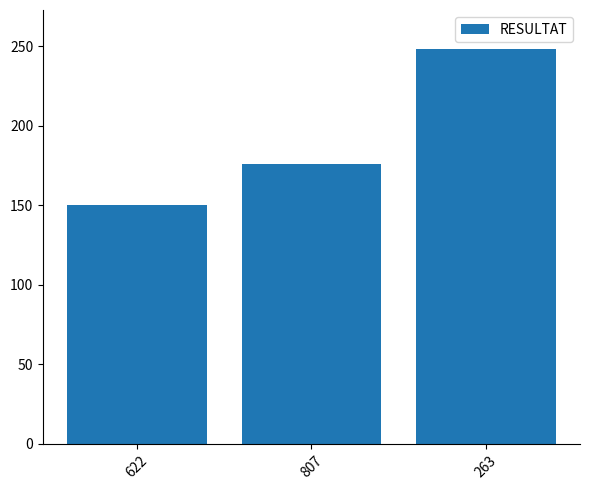

Count the values in the range 150 to 248.

3